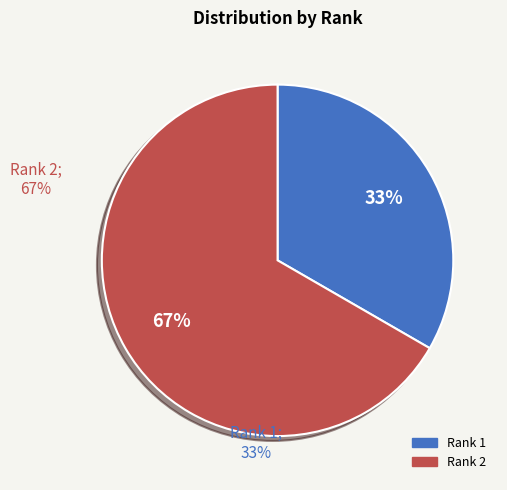

Rank the categories by value from highest to lowest.

Rank 2, Rank 1